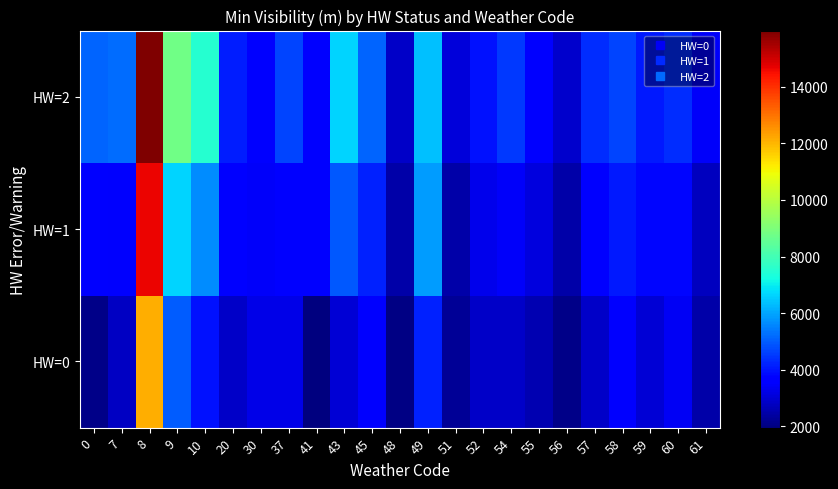

At which category is the sum across all series the highest?

8